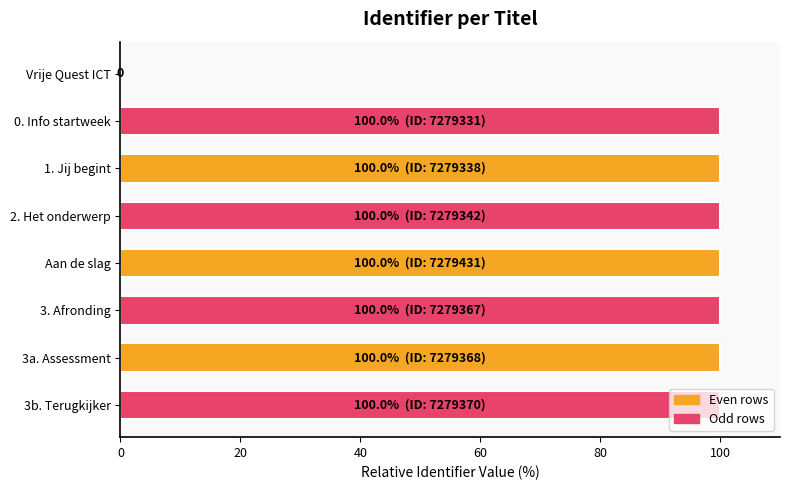

True or false: the data shows 166.6 at 3. Afronding.

False